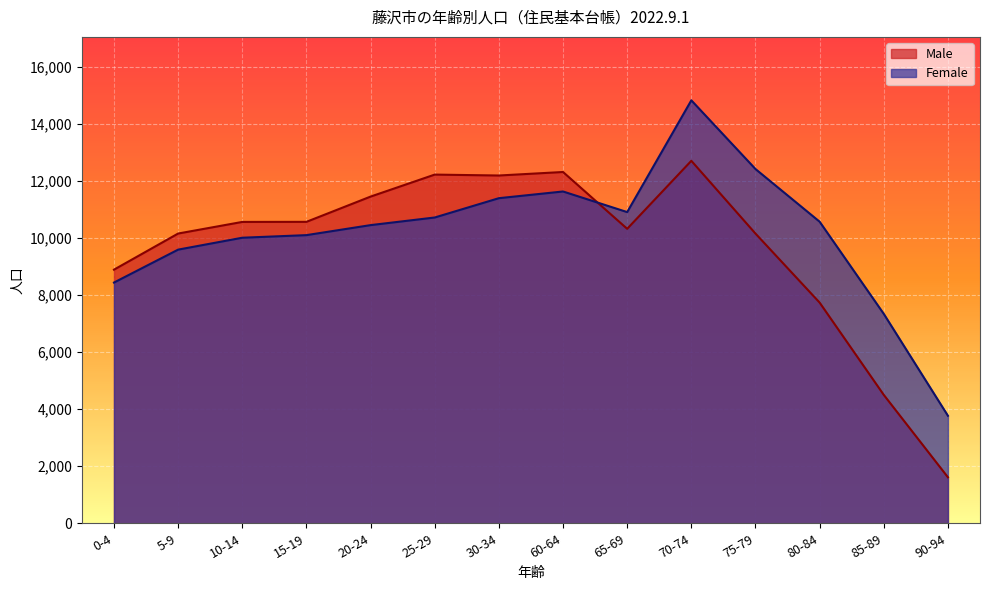

What is the label of the 4th point from the left?

15-19